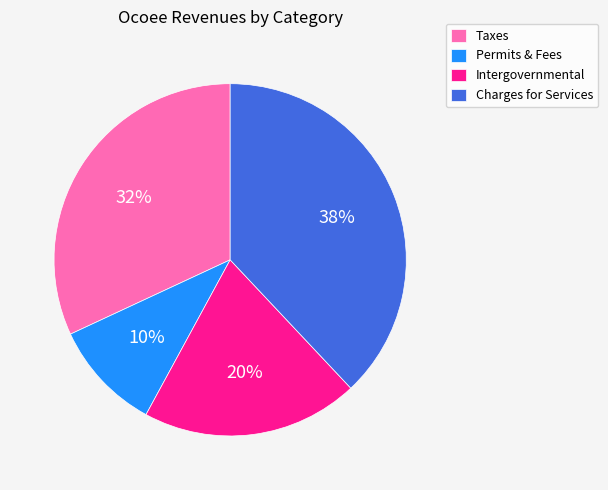

Which has a higher value, Taxes or Charges for Services?

Charges for Services